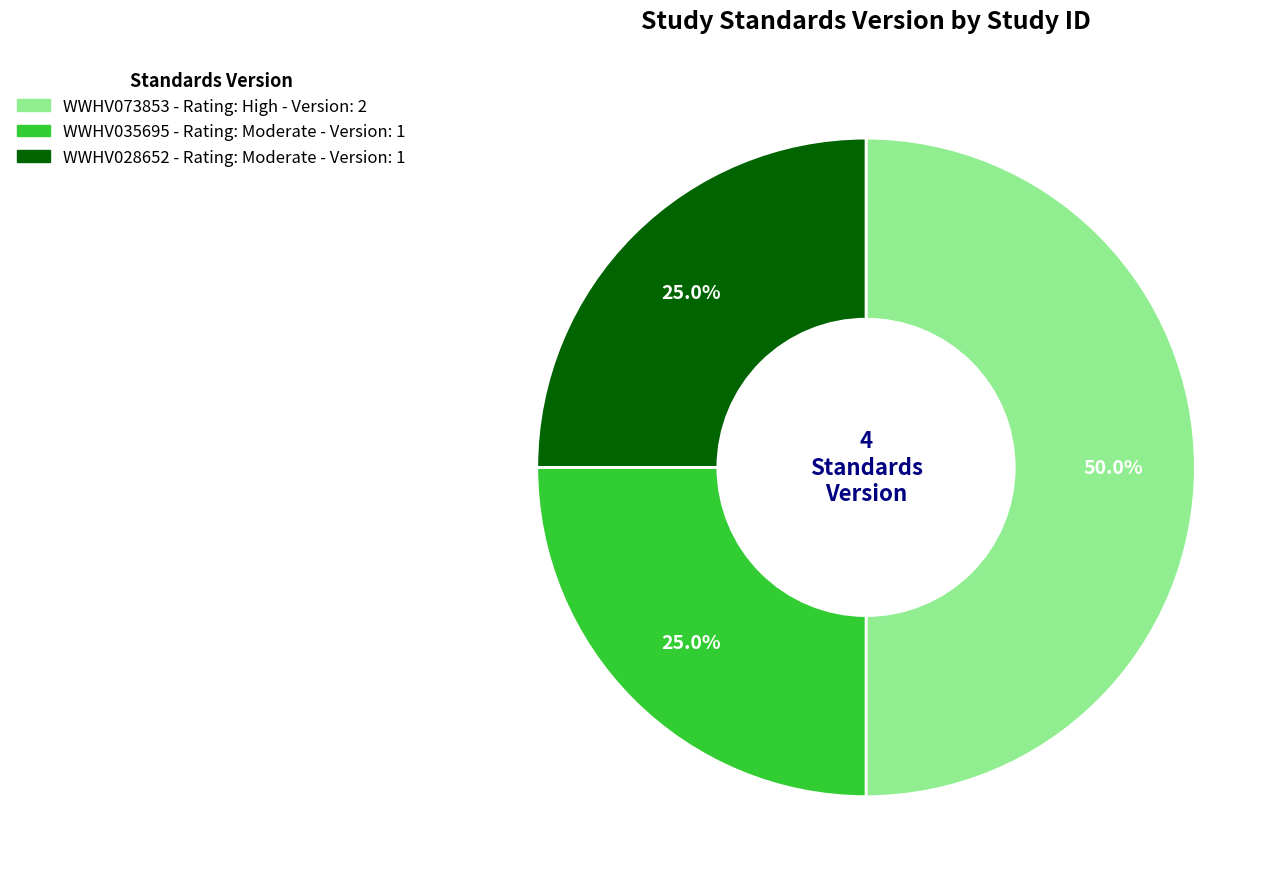

What percentage is the WWHV073853 slice, to the nearest percent?

50%